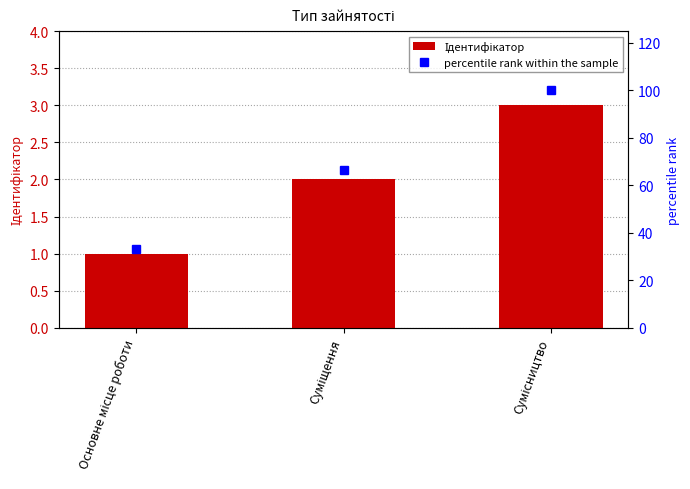

What is the label of the 2nd bar from the left?

Суміщення